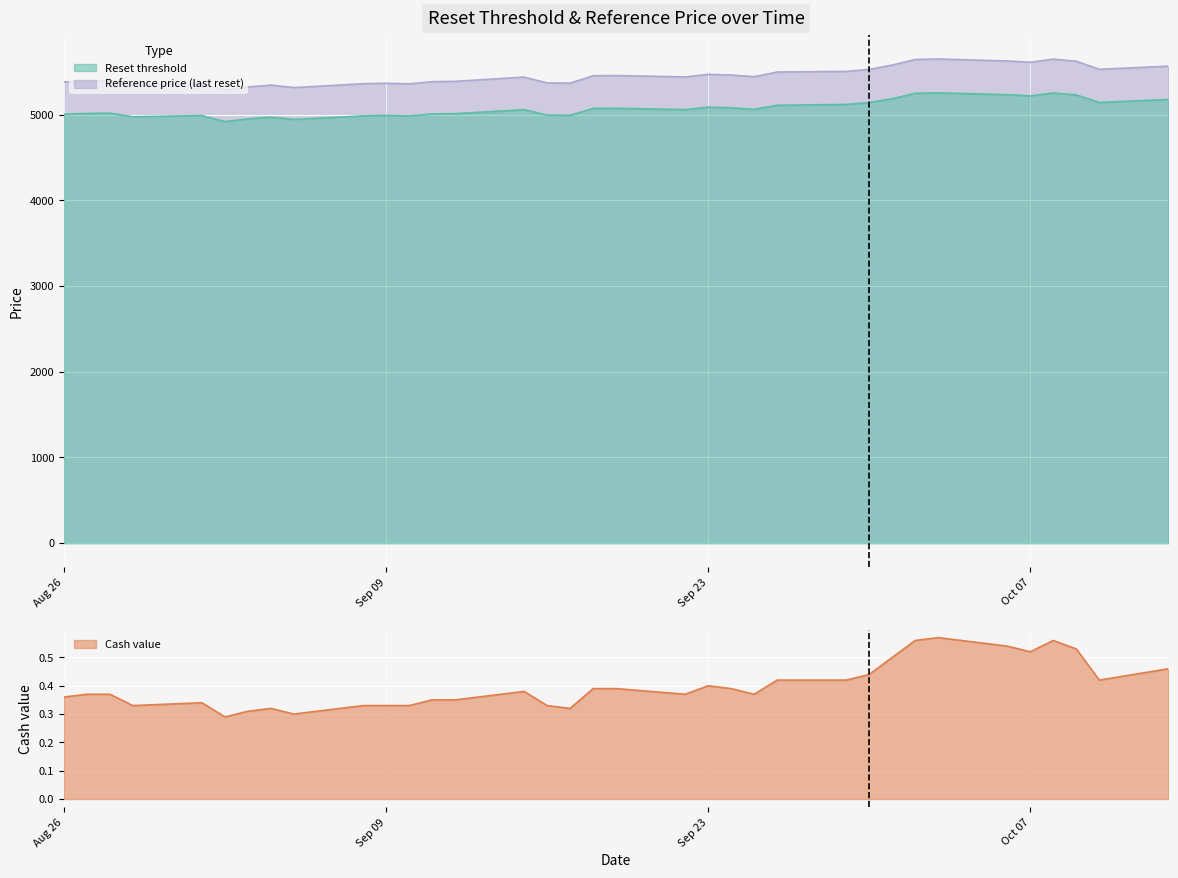

Is the value of Reference price (last reset) at 2025-10-10 greater than the value of Cash value at 2025-09-04?

Yes